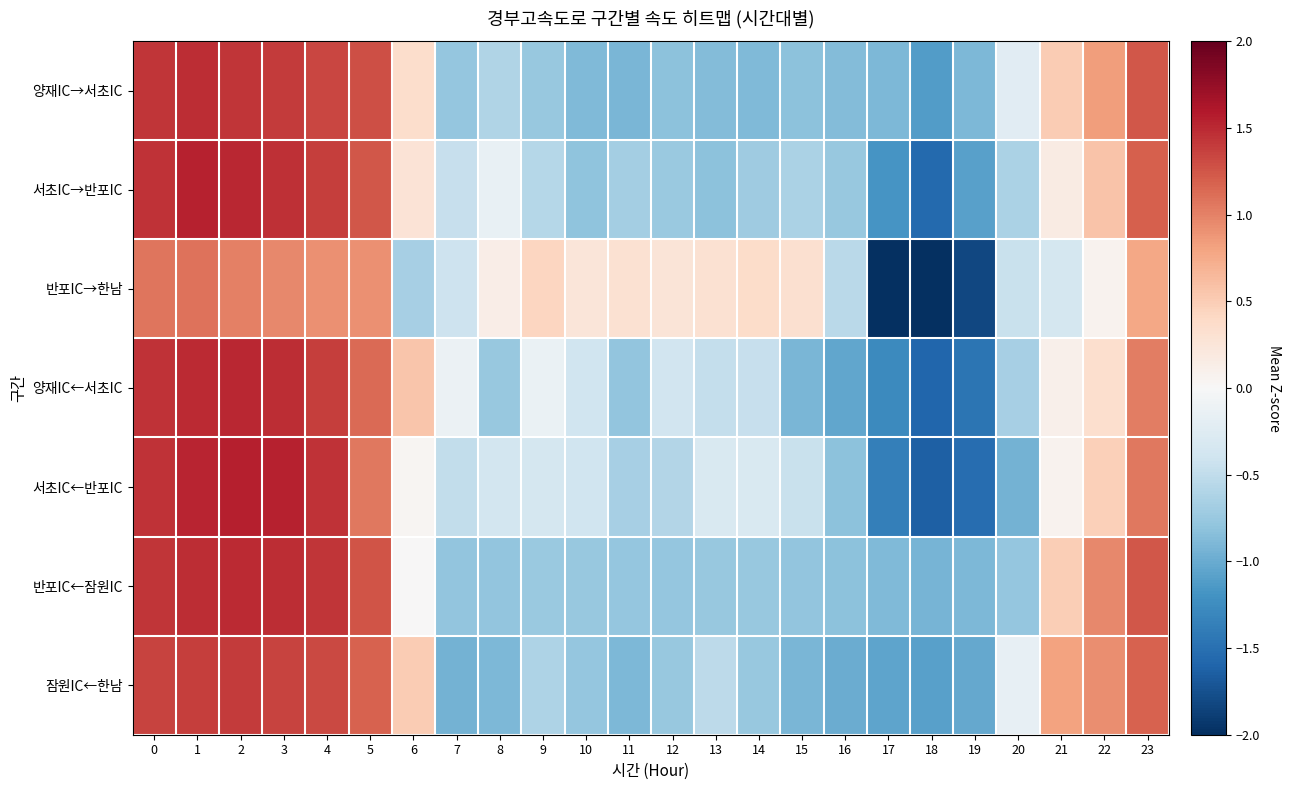

Which series has the largest total across all categories?

잠원IC←한남